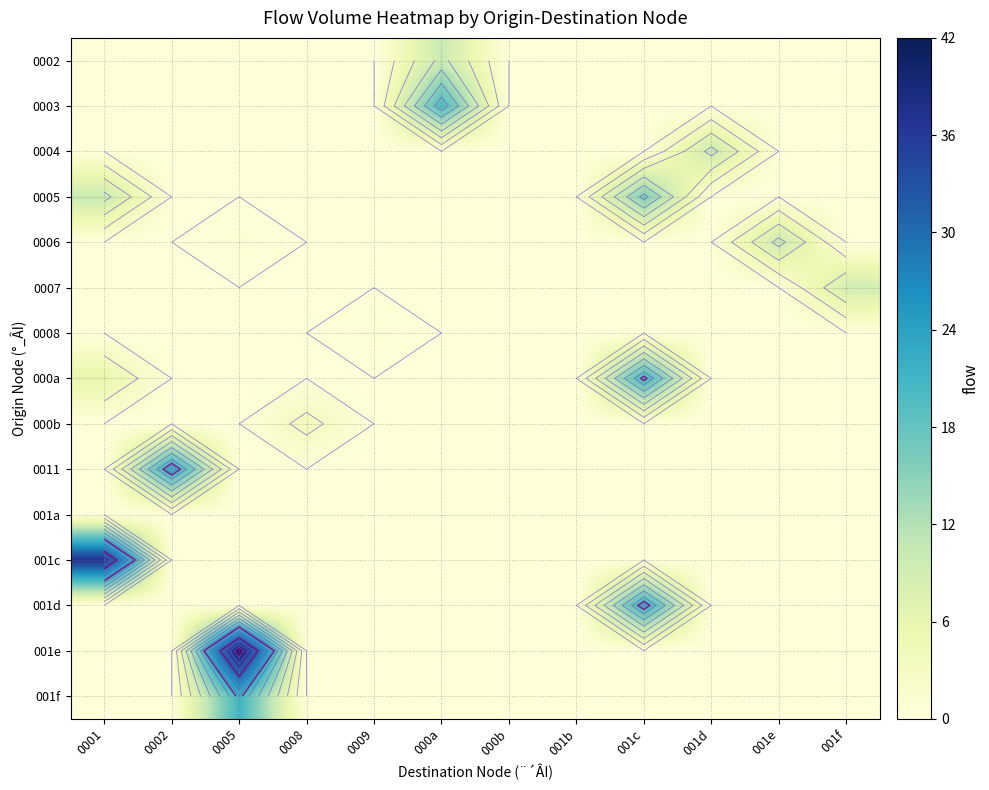

What is the difference between the highest and lowest values at 0009?

1